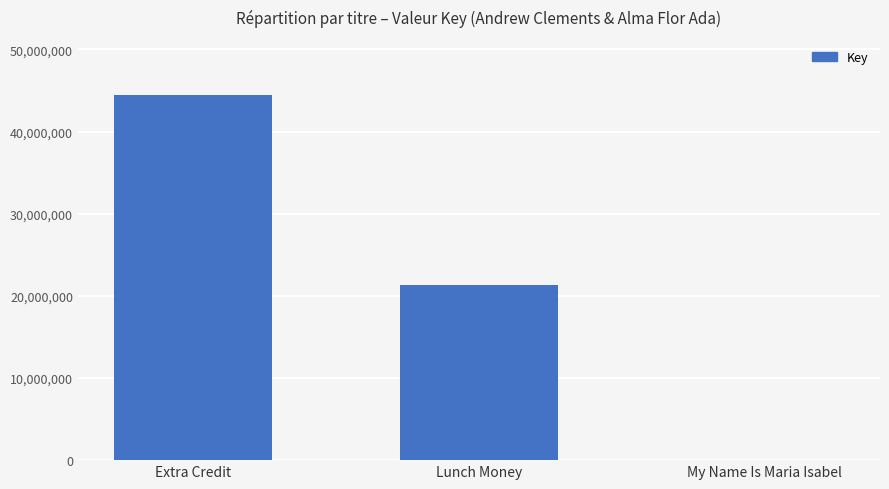

At which label is the value closest to 22250967?

Lunch Money